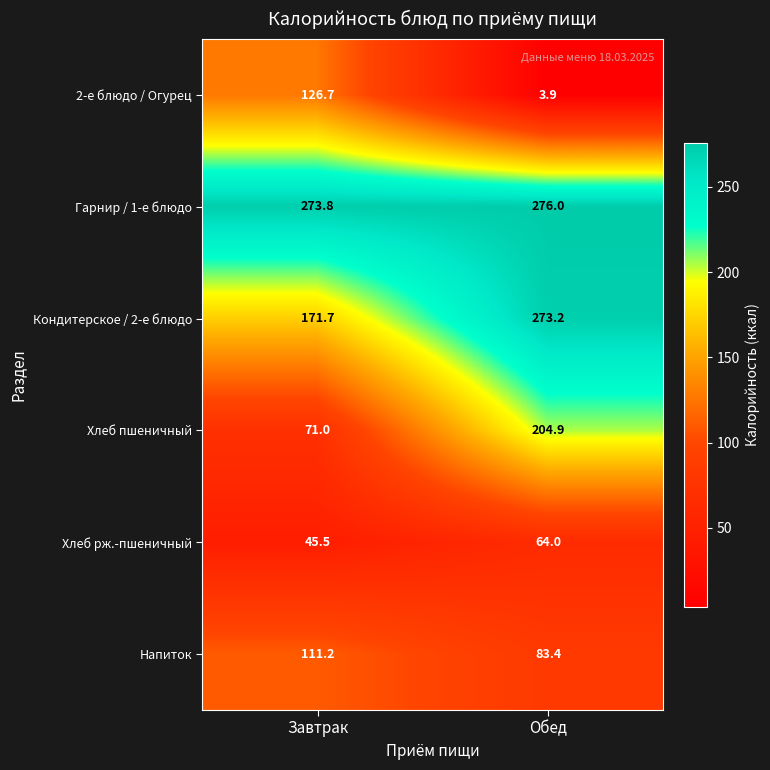

What is the highest value of the 2-е блюдо / Огурец series?

126.7